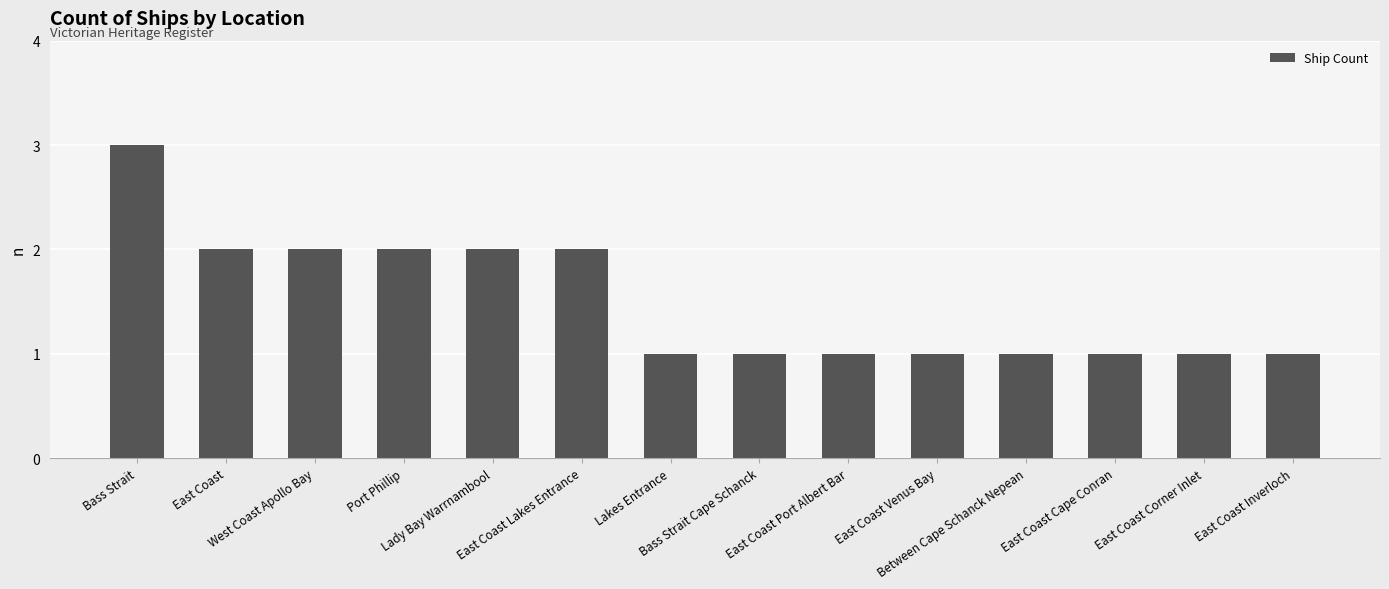

What is the ratio of the value at East Coast Port Albert Bar to the value at East Coast Corner Inlet?

1.0